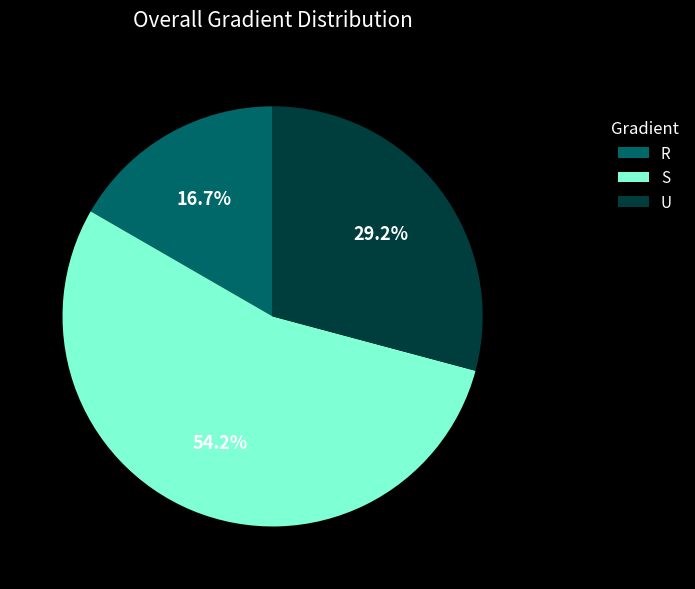

What is the majority slice?

S